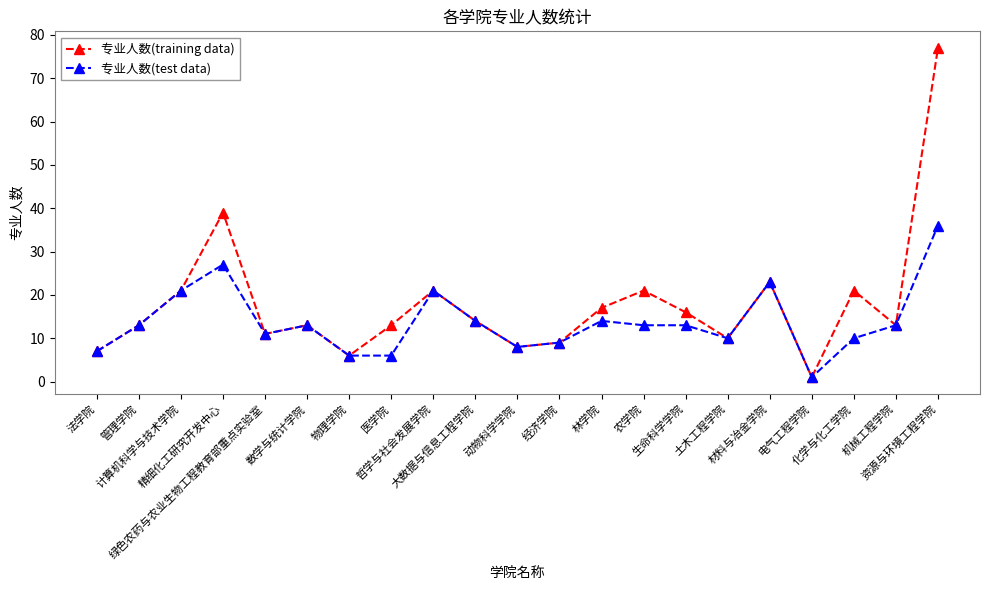

How many distinct data groups are displayed?

2